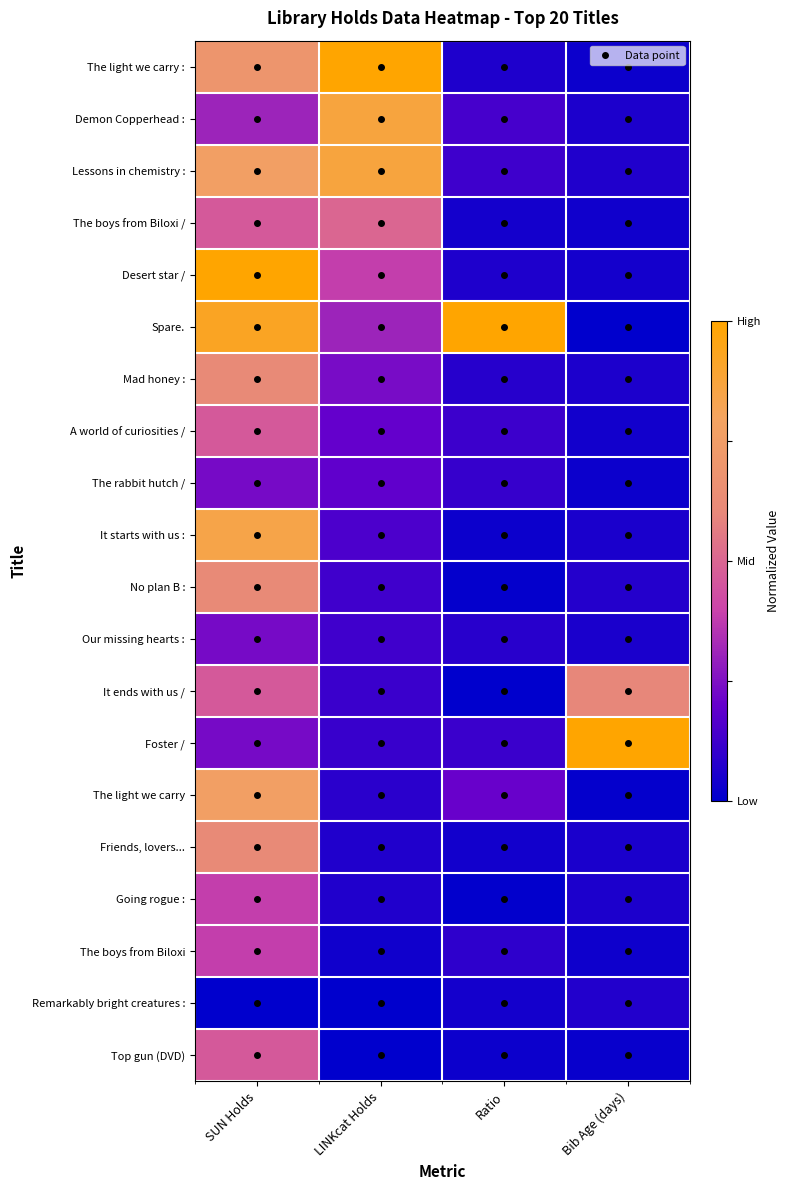

Reading left to right, list all the values displayed in this chart.

The light we carry :: SUN Holds=0.7	LINKcat Holds=1.0	Ratio=0.1	Bib Age (days)=0.0
Demon Copperhead :: SUN Holds=0.3	LINKcat Holds=0.9	Ratio=0.1	Bib Age (days)=0.1
Lessons in chemistry :: SUN Holds=0.8	LINKcat Holds=0.9	Ratio=0.1	Bib Age (days)=0.1
The boys from Biloxi /: SUN Holds=0.5	LINKcat Holds=0.5	Ratio=0.0	Bib Age (days)=0.0
Desert star /: SUN Holds=1.0	LINKcat Holds=0.4	Ratio=0.1	Bib Age (days)=0.0
Spare.: SUN Holds=0.9	LINKcat Holds=0.3	Ratio=1.0	Bib Age (days)=0.0
Mad honey :: SUN Holds=0.6	LINKcat Holds=0.2	Ratio=0.1	Bib Age (days)=0.1
A world of curiosities /: SUN Holds=0.5	LINKcat Holds=0.2	Ratio=0.1	Bib Age (days)=0.0
The rabbit hutch /: SUN Holds=0.2	LINKcat Holds=0.2	Ratio=0.1	Bib Age (days)=0.0
It starts with us :: SUN Holds=0.8	LINKcat Holds=0.2	Ratio=0.0	Bib Age (days)=0.1
No plan B :: SUN Holds=0.6	LINKcat Holds=0.1	Ratio=0.0	Bib Age (days)=0.1
Our missing hearts :: SUN Holds=0.2	LINKcat Holds=0.1	Ratio=0.1	Bib Age (days)=0.1
It ends with us /: SUN Holds=0.5	LINKcat Holds=0.1	Ratio=0.0	Bib Age (days)=0.6
Foster /: SUN Holds=0.2	LINKcat Holds=0.1	Ratio=0.1	Bib Age (days)=1.0
The light we carry: SUN Holds=0.8	LINKcat Holds=0.1	Ratio=0.2	Bib Age (days)=0.0
Friends, lovers...: SUN Holds=0.6	LINKcat Holds=0.1	Ratio=0.0	Bib Age (days)=0.1
Going rogue :: SUN Holds=0.4	LINKcat Holds=0.1	Ratio=0.0	Bib Age (days)=0.1
The boys from Biloxi: SUN Holds=0.4	LINKcat Holds=0.0	Ratio=0.1	Bib Age (days)=0.0
Remarkably bright creatures :: SUN Holds=0.0	LINKcat Holds=0.0	Ratio=0.0	Bib Age (days)=0.1
Top gun (DVD): SUN Holds=0.5	LINKcat Holds=0.0	Ratio=0.0	Bib Age (days)=0.0